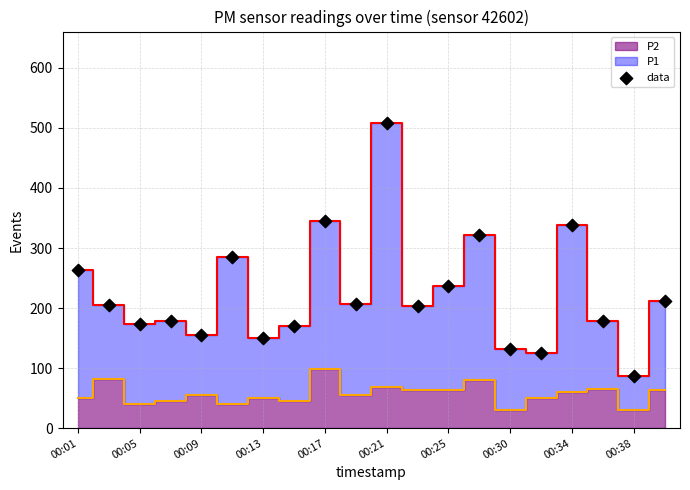

What Y value in the scatter plot is closest to 297?

285.0